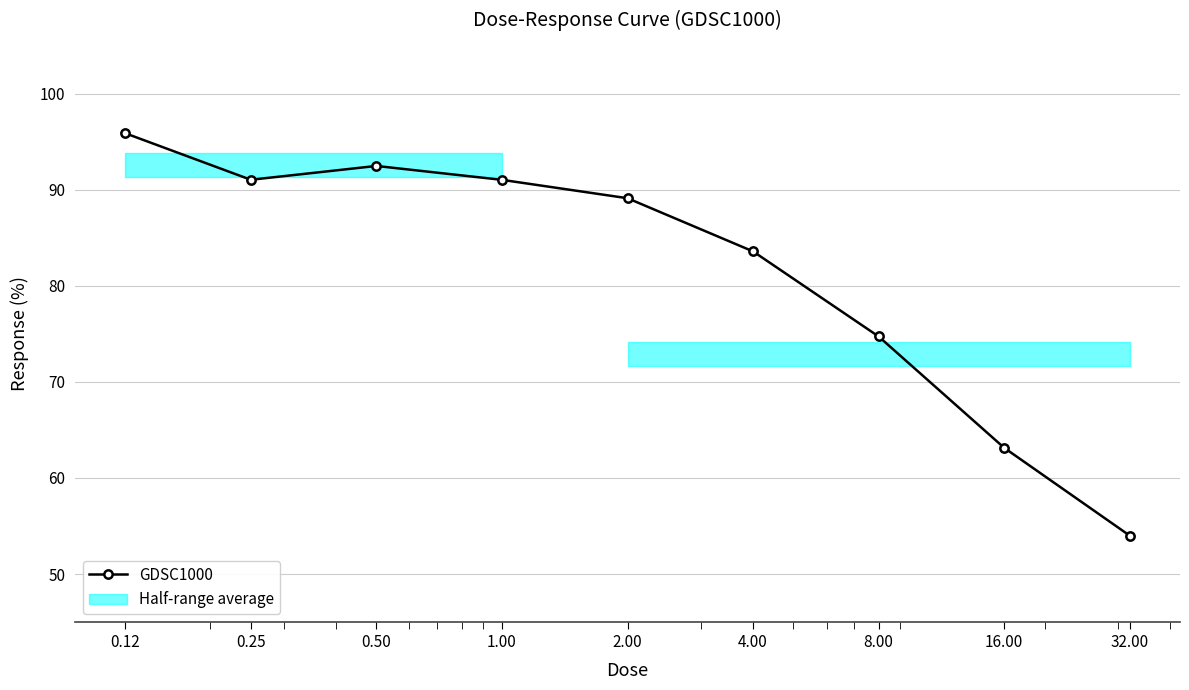

List the labels in order of value, smallest first.

32.00, 16.00, 8.00, 4.00, 2.00, 1.00, 0.25, 0.50, 0.12